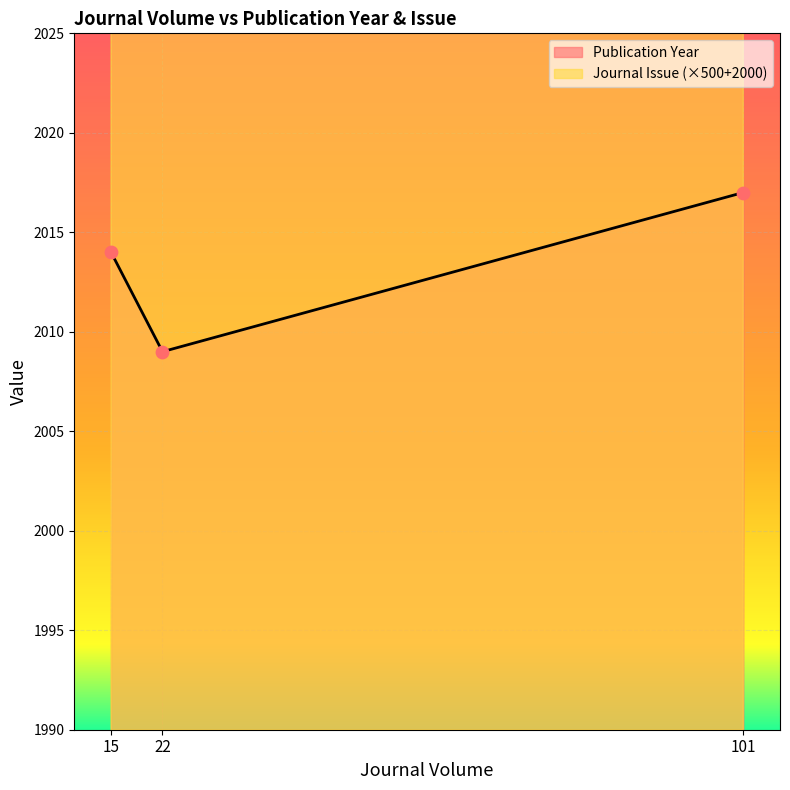

What is the lowest value of the Publication Year series?

2009